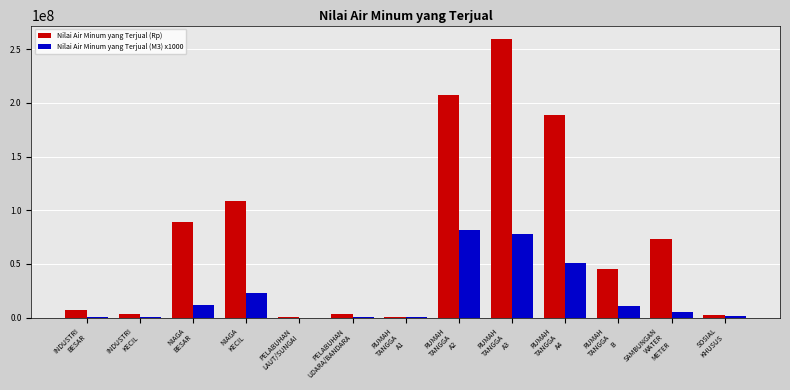

Which category has the highest value in the Nilai Air Minum yang Terjual (M3) x1000 series?

RUMAH
TANGGA
A2